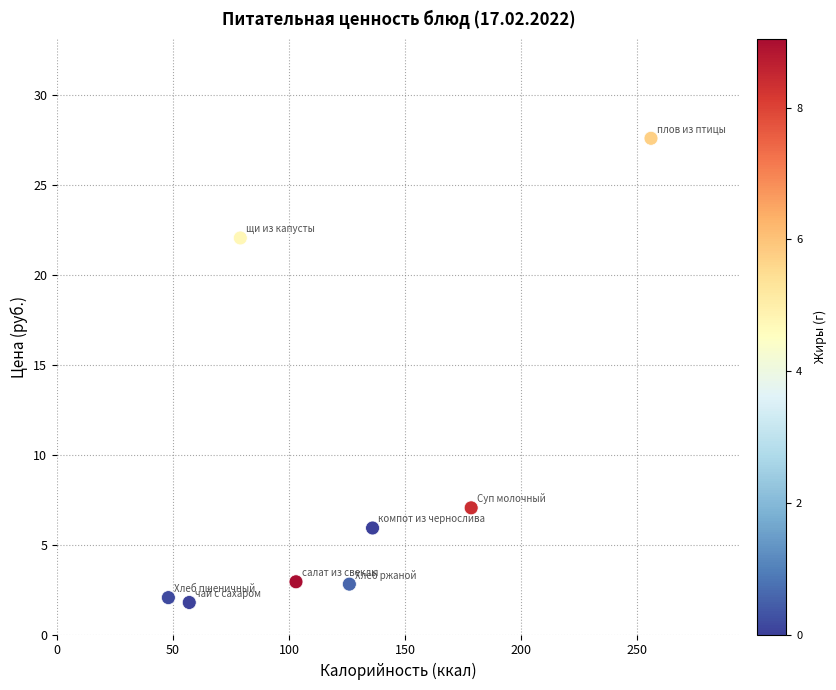

What is the average Y value?

9.0